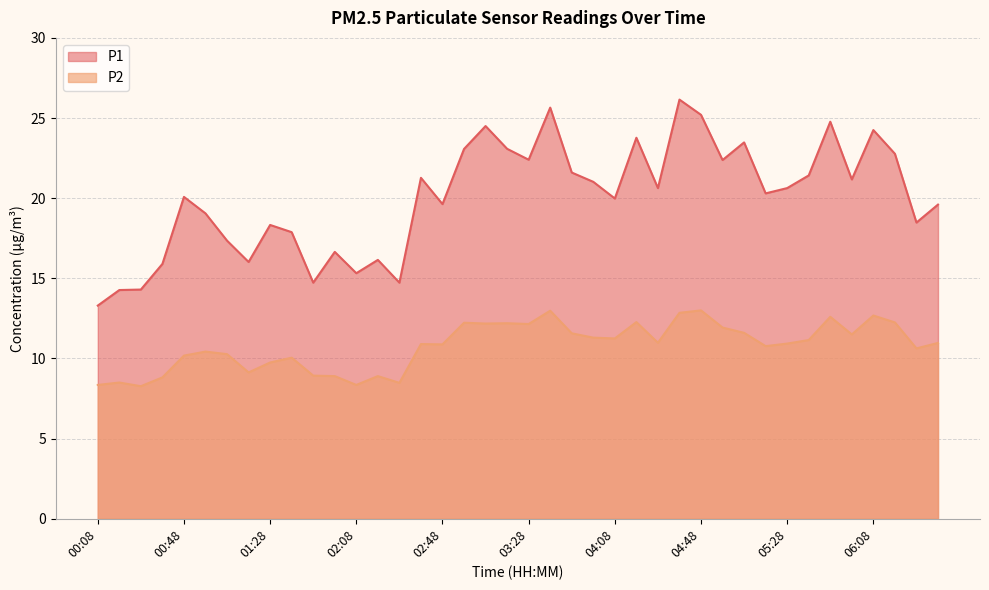

What is the value of the P1 point at the 1st from the left?

13.3